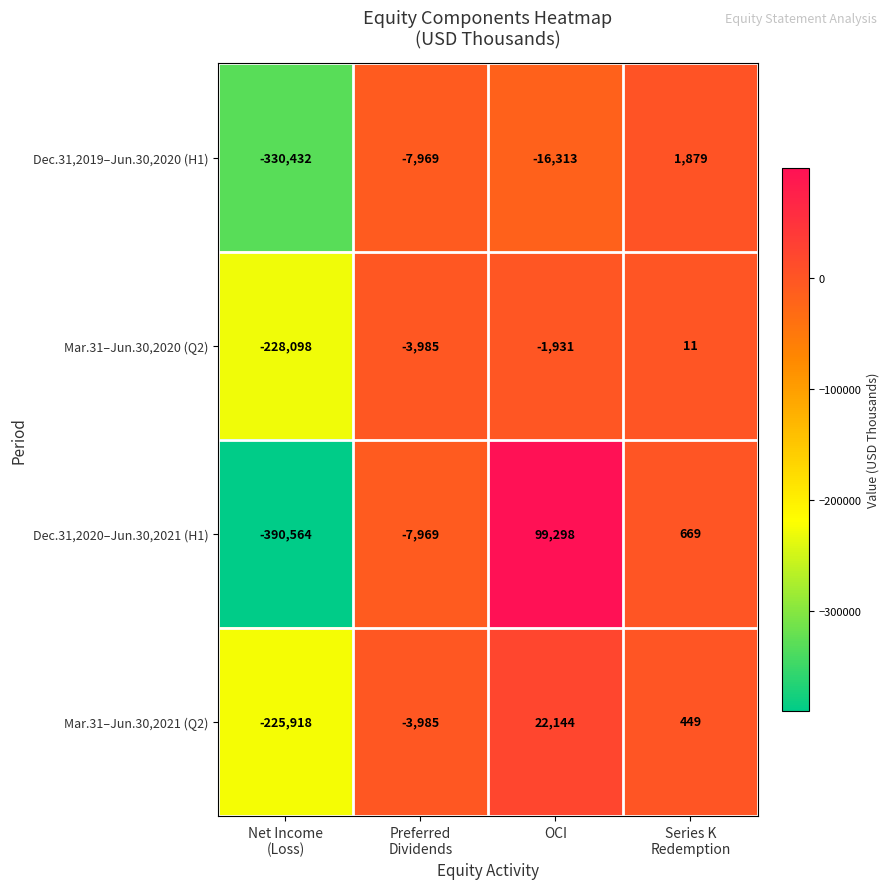

What is the sum of all Mar.31–Jun.30,2021 (Q2) values?

-207310